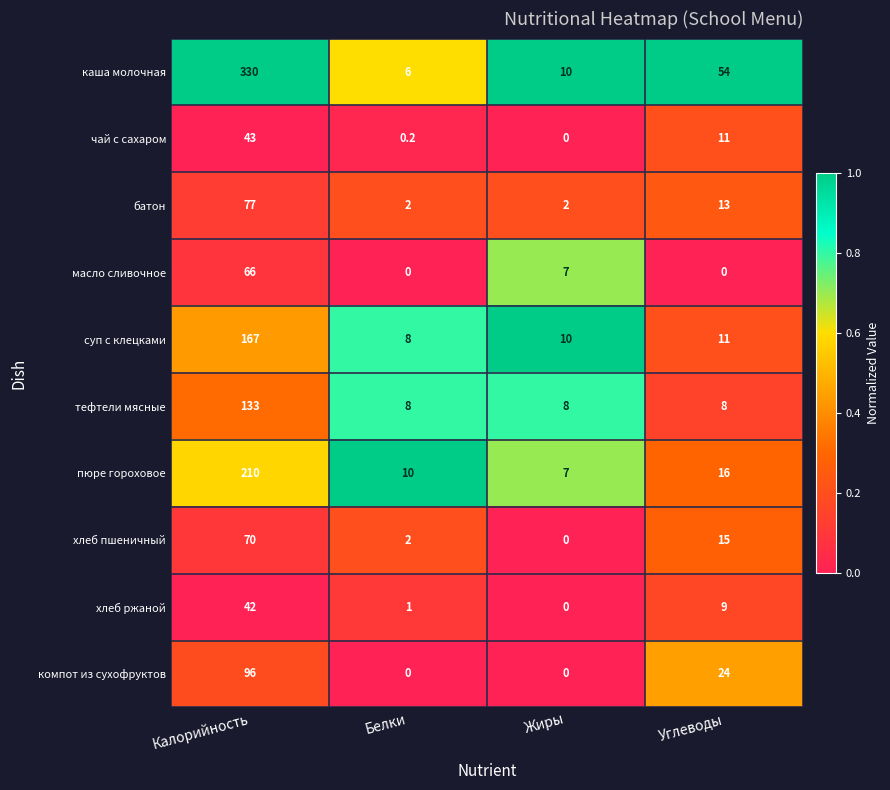

What is the average value of the пюре гороховое series?

60.8